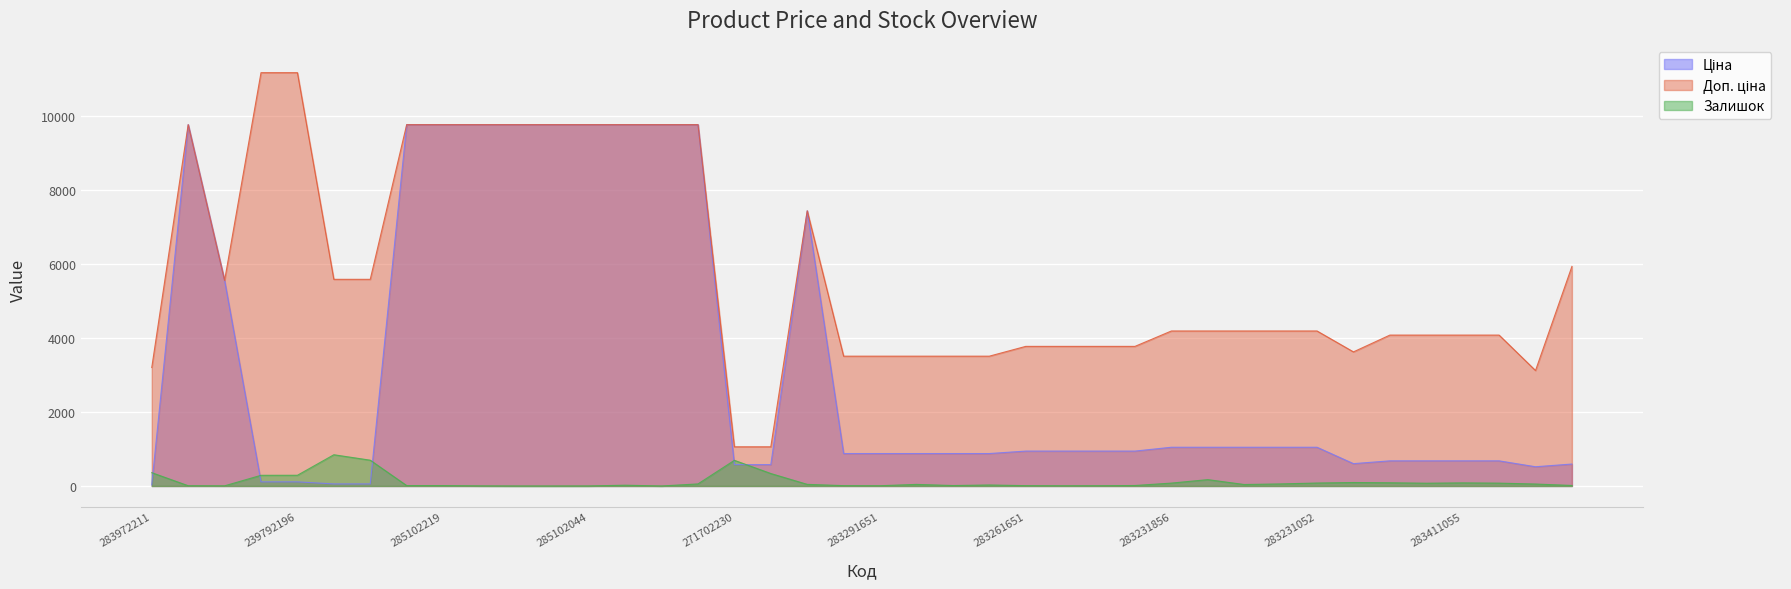

What position from the right is 285101569?

39